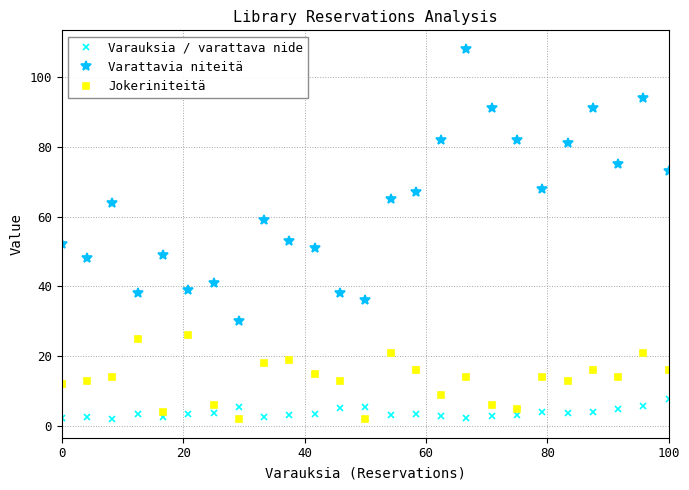

At how many categories does at least one series exceed 63?

13